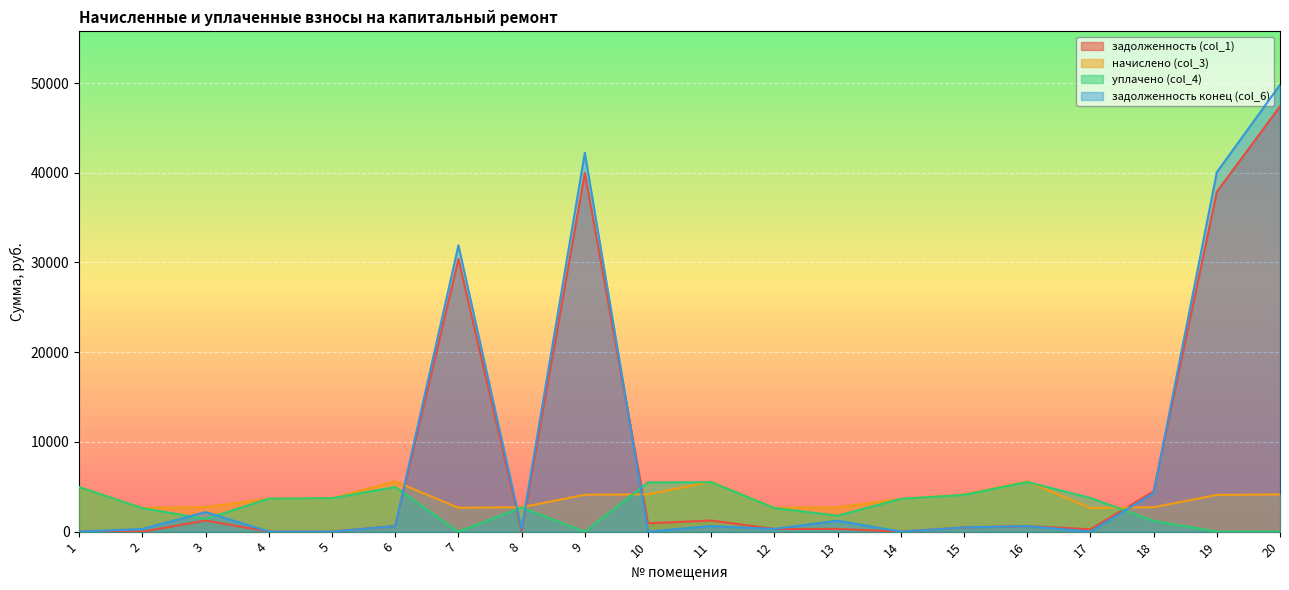

Between 13 and 16, which series saw the biggest shift?

уплачено (col_4)